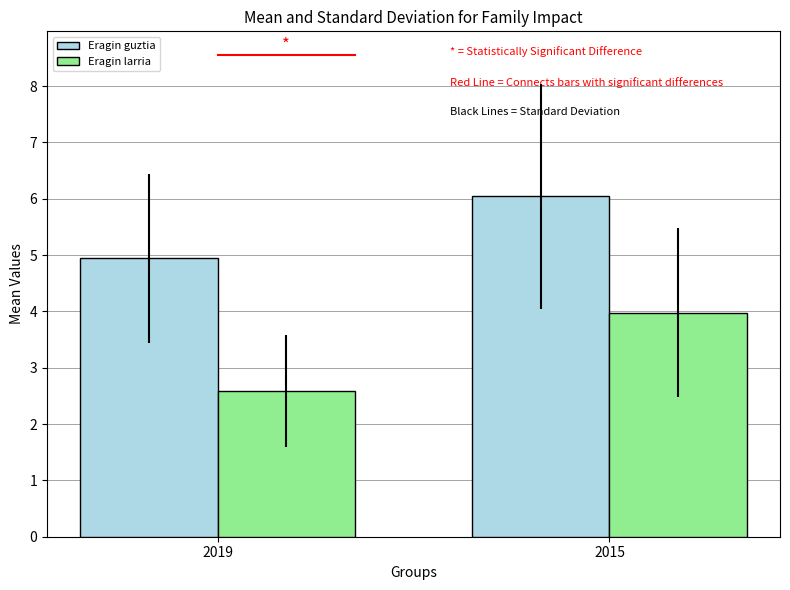

The value of Eragin larria at 2019 is 1.0. True or false?

False